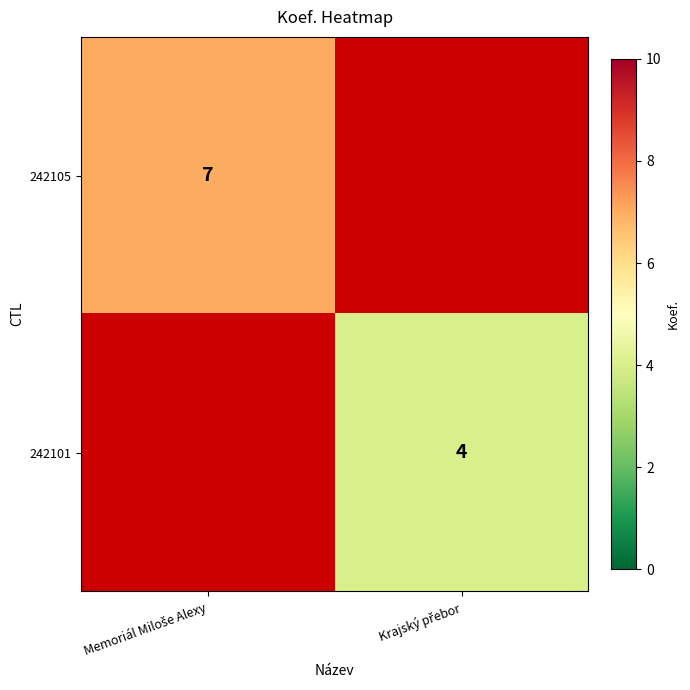

At Krajský přebor, list the series in order from largest to smallest.

242105, 242101